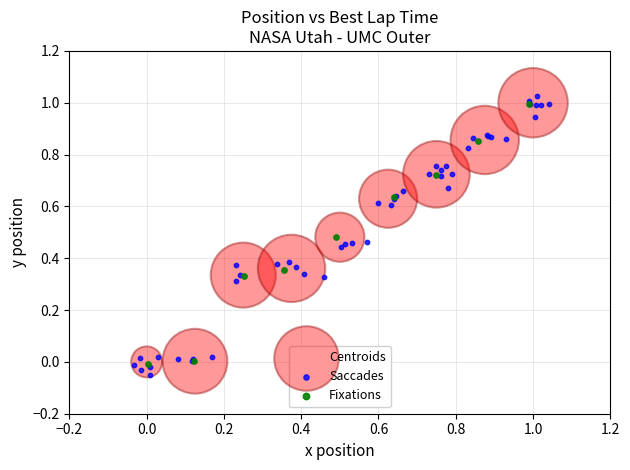

Which series reaches the maximum Y coordinate?

Saccades